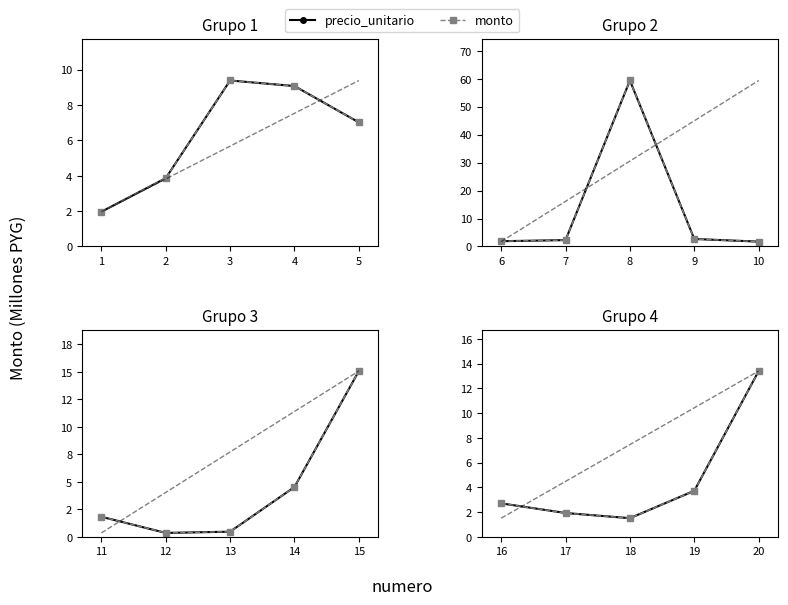

In monto, how many points are lower than both neighbors (excluding endpoints)?

1